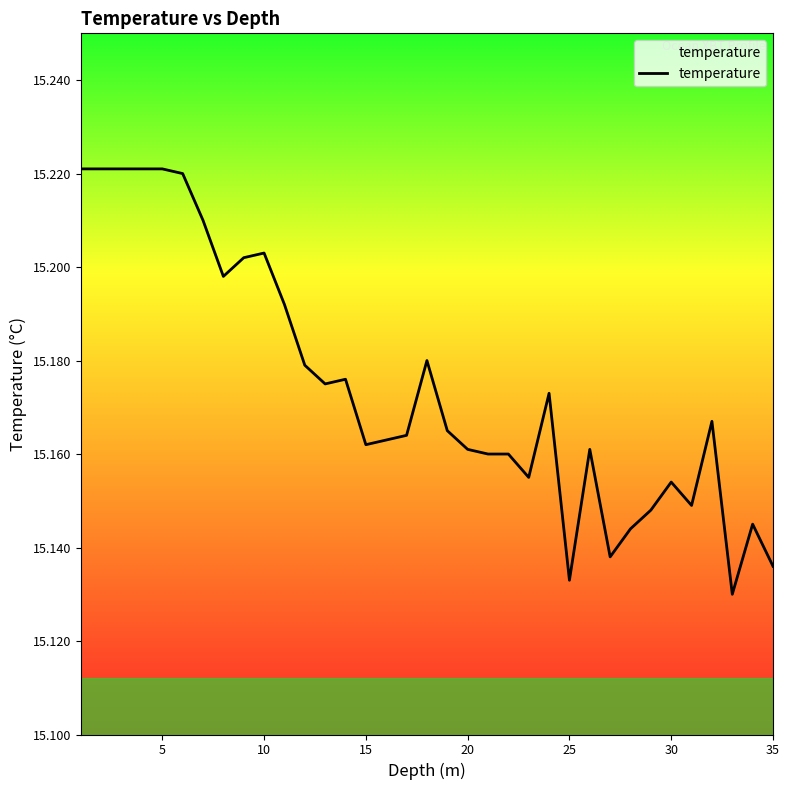

How many lines are shown in the chart?

1